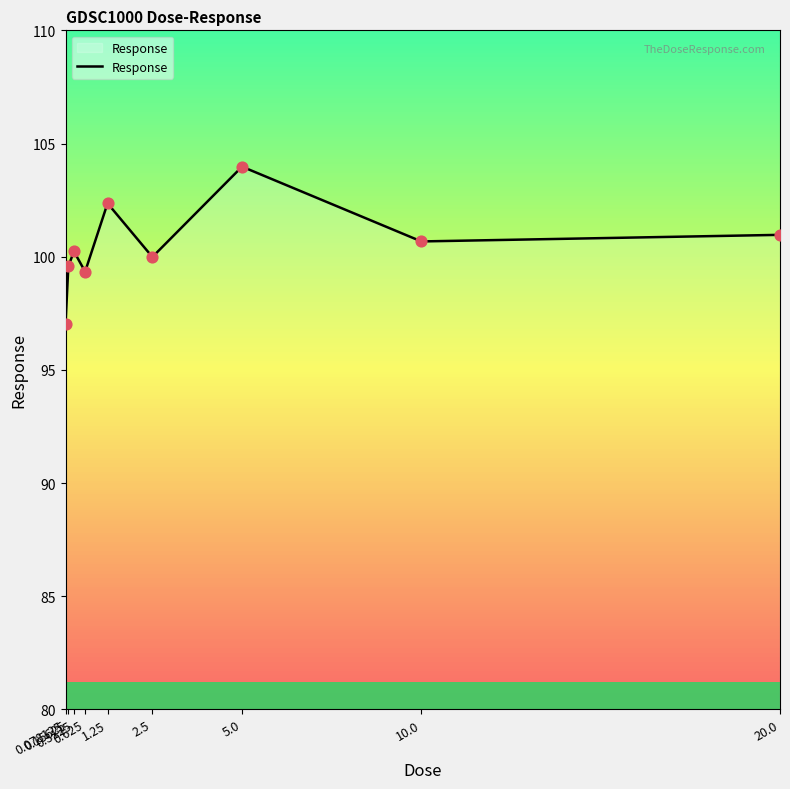

What is the ratio of the value at 0.625 to the value at 2.5?

1.0